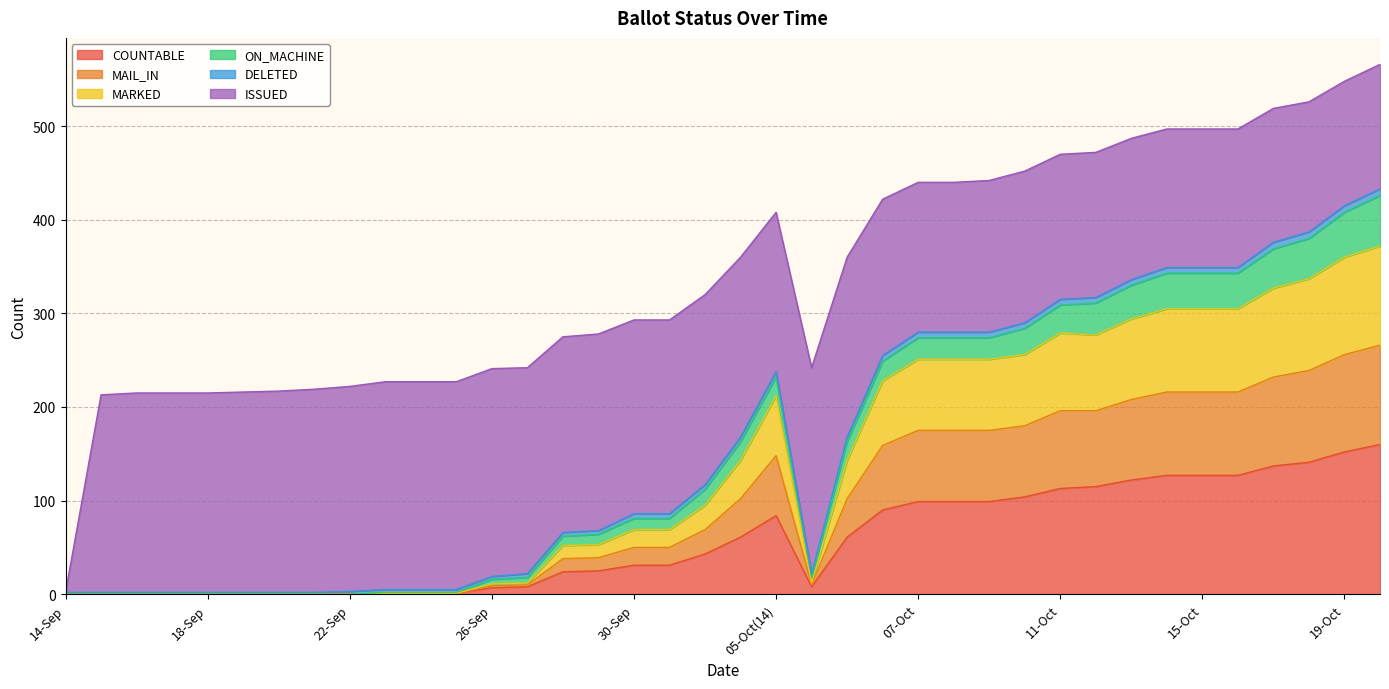

What is the difference between the maximum and second lowest values in the COUNTABLE series?

160